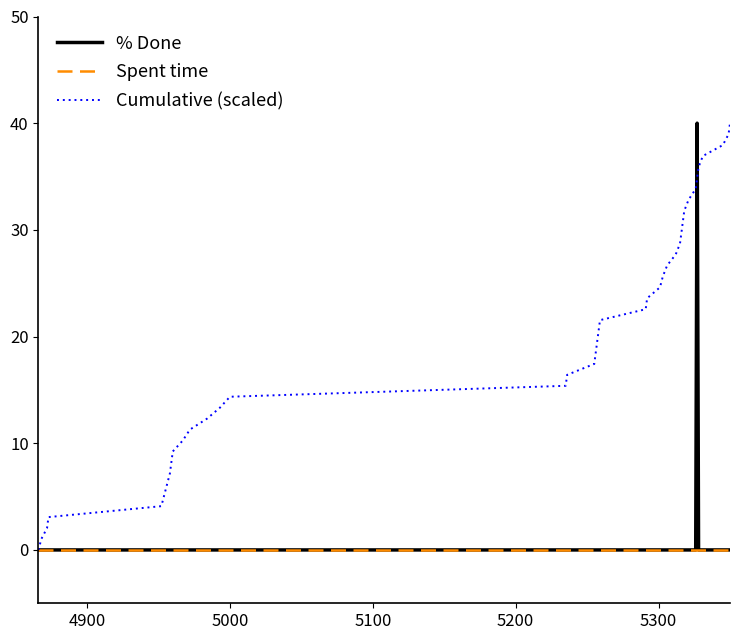

What is the maximum value shown in the chart?

40.0